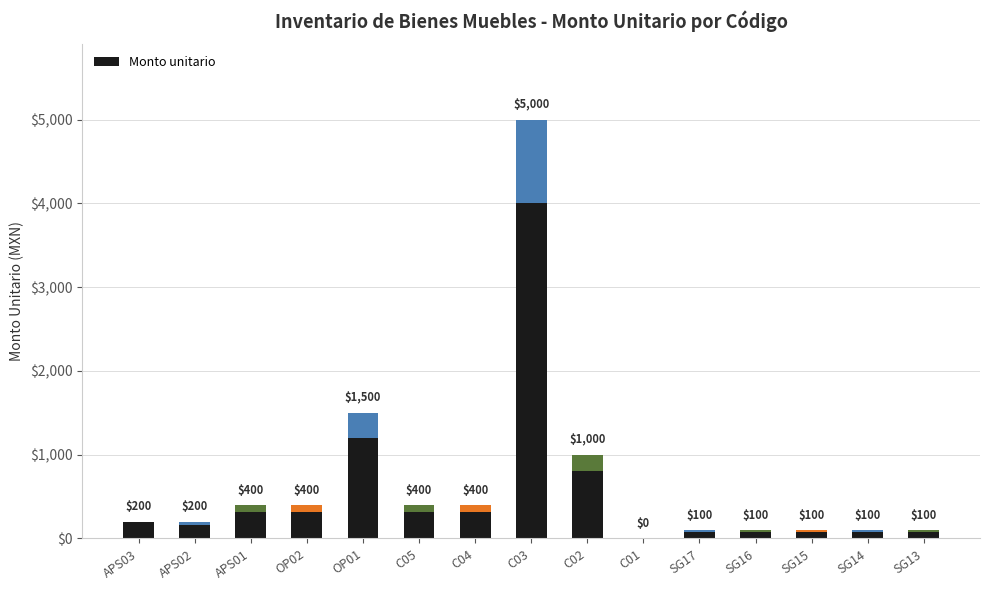

Where is the data nearest to the value 2500?

OP01